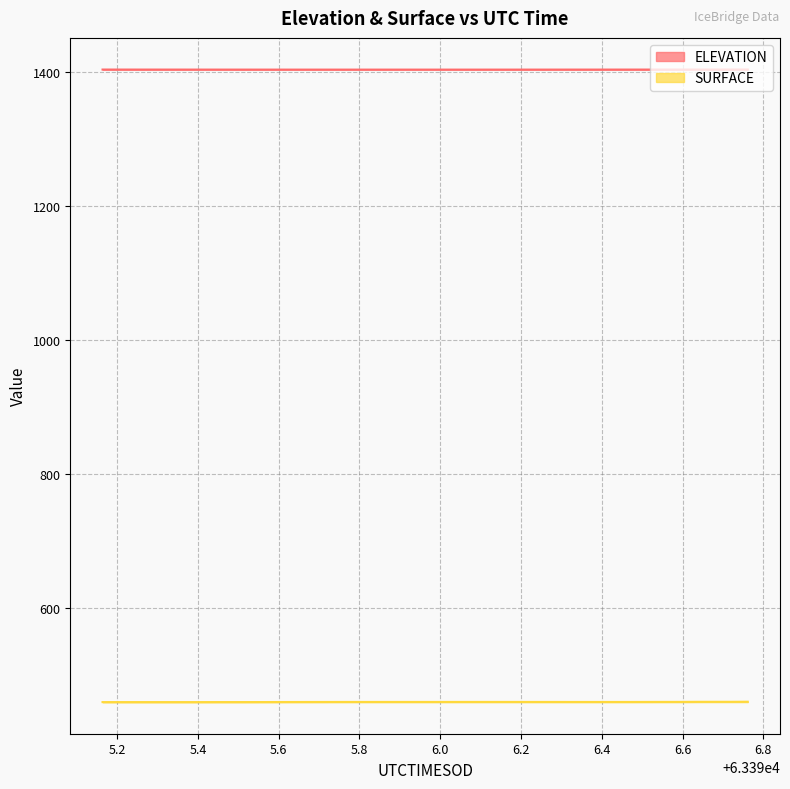

How many series are shown in this chart?

2